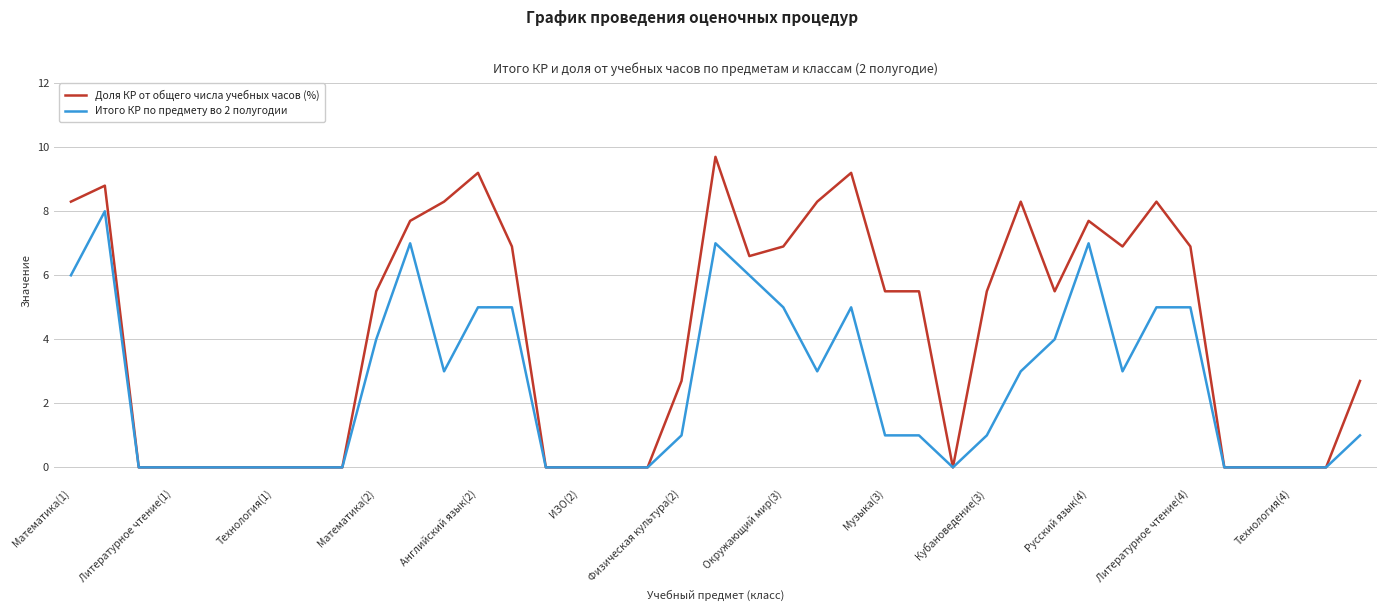

Which series has the largest total across all categories?

Доля КР от общего числа учебных часов (%)